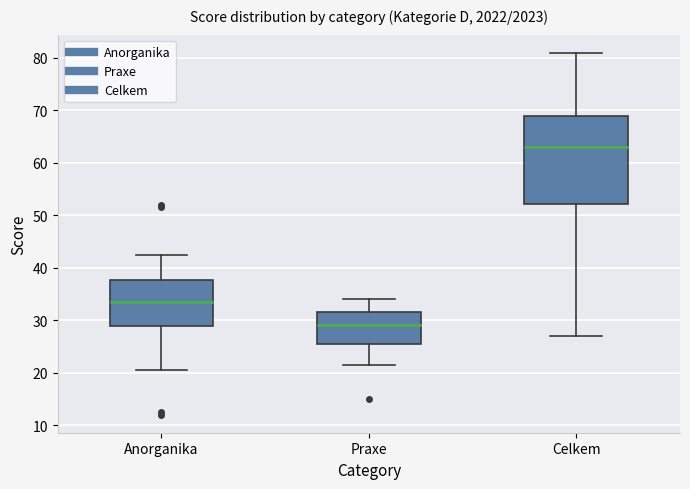

Reading left to right, transcribe this box plot: for each box, give where its median line is, the range the box spans, and where its two whiskers end, as read against the y-axis. The values are not printed on the chart, so give them approximately, as read against the axis.

Anorganika: median 34, box 29 to 38, whiskers 21 to 43
Praxe: median 29, box 26 to 32, whiskers 22 to 34
Celkem: median 63, box 52 to 69, whiskers 27 to 81